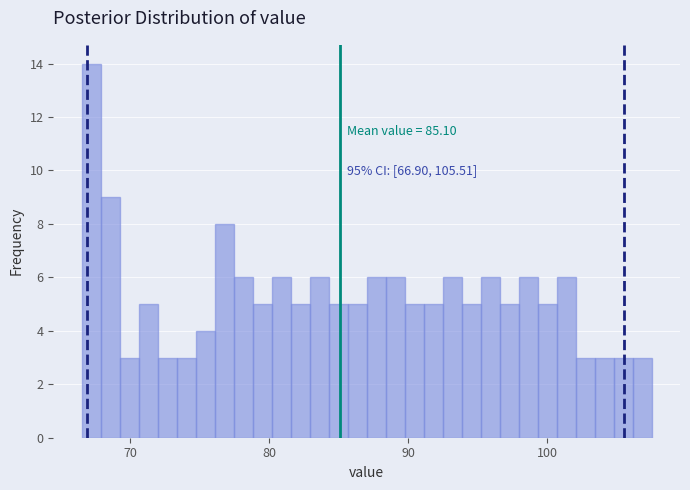

Read against the x-axis, roughly where is the centre of the tallest bar?

67